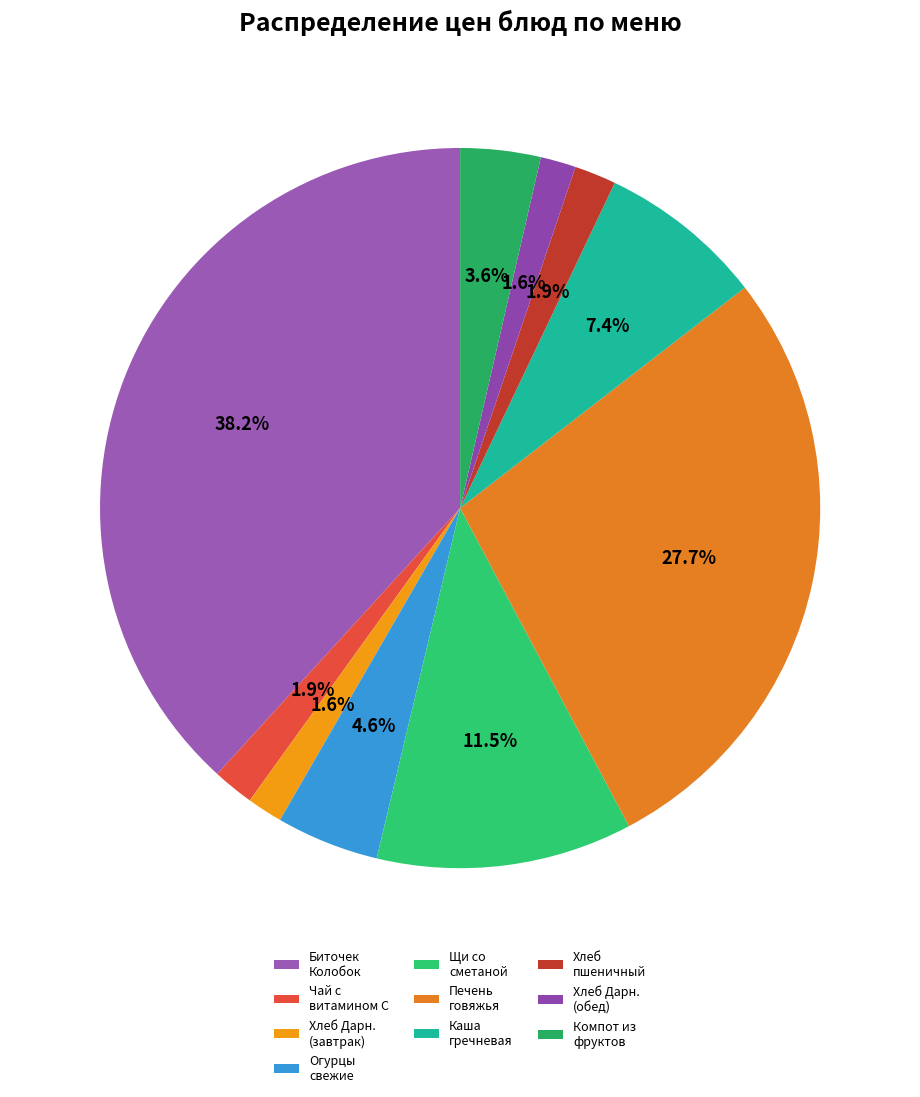

Which slice is the largest?

Биточек Колобок